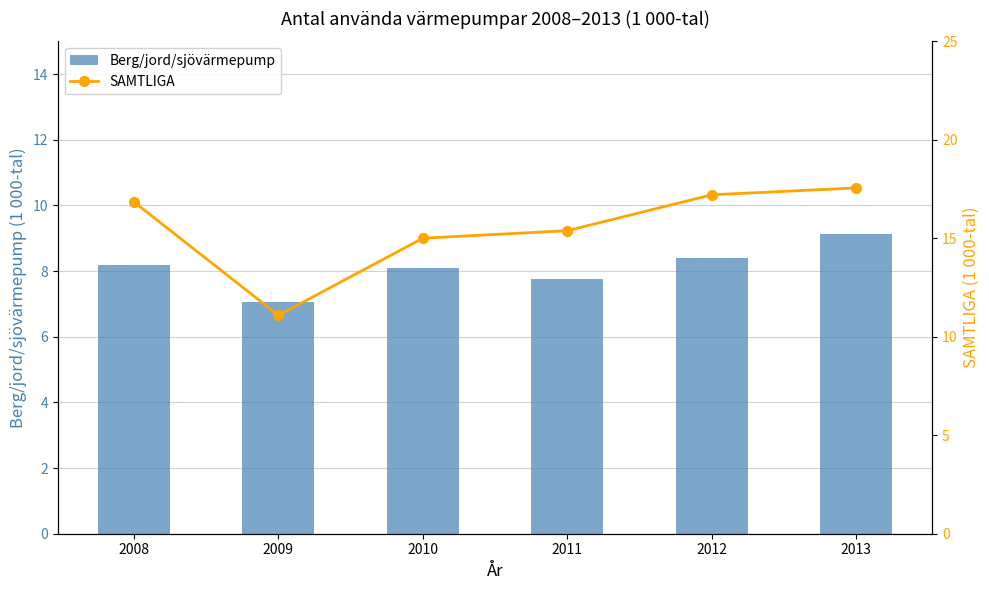

Where does the Berg/jord/sjövärmepump series first go above 8?

2008